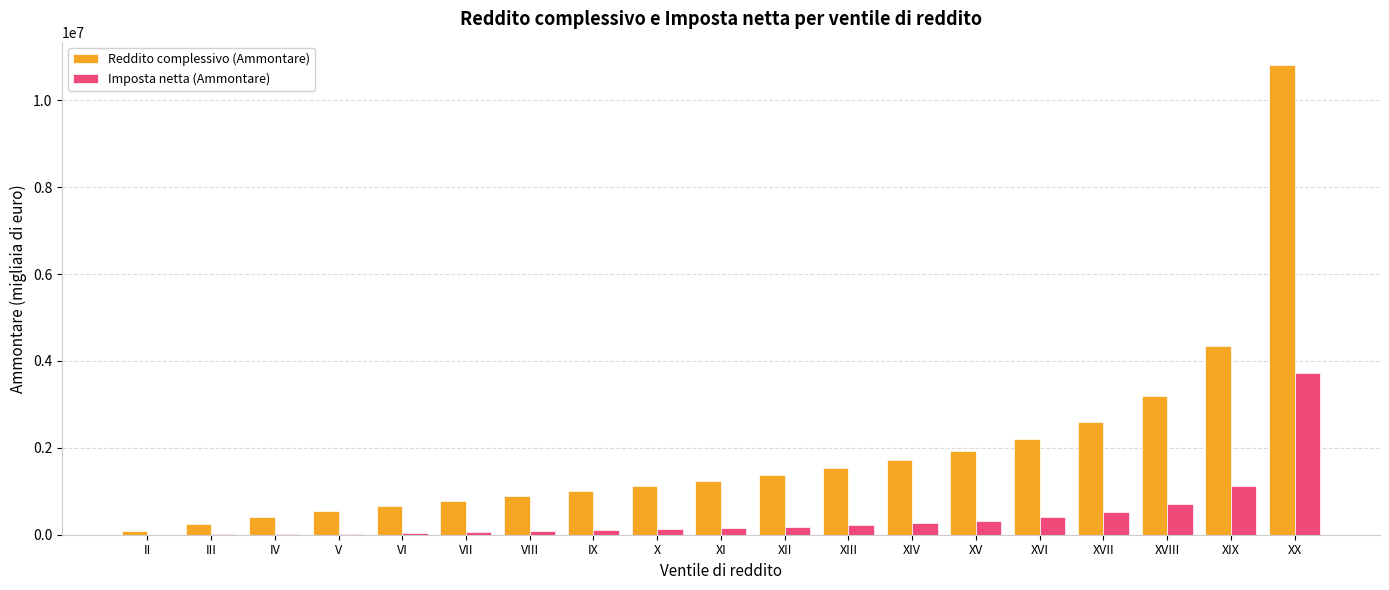

Which series changed the most between VII and XV?

Reddito complessivo (Ammontare)